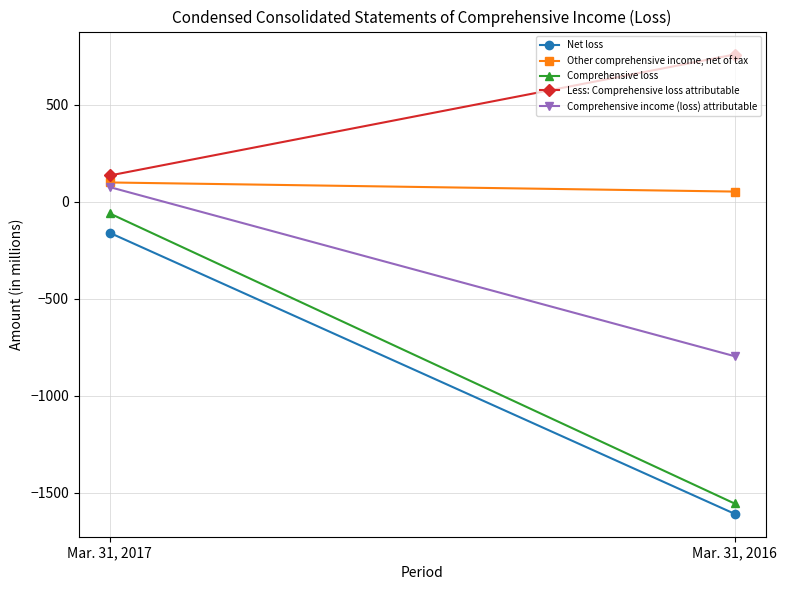

What is the total value across all series at Mar. 31, 2016?

-3148